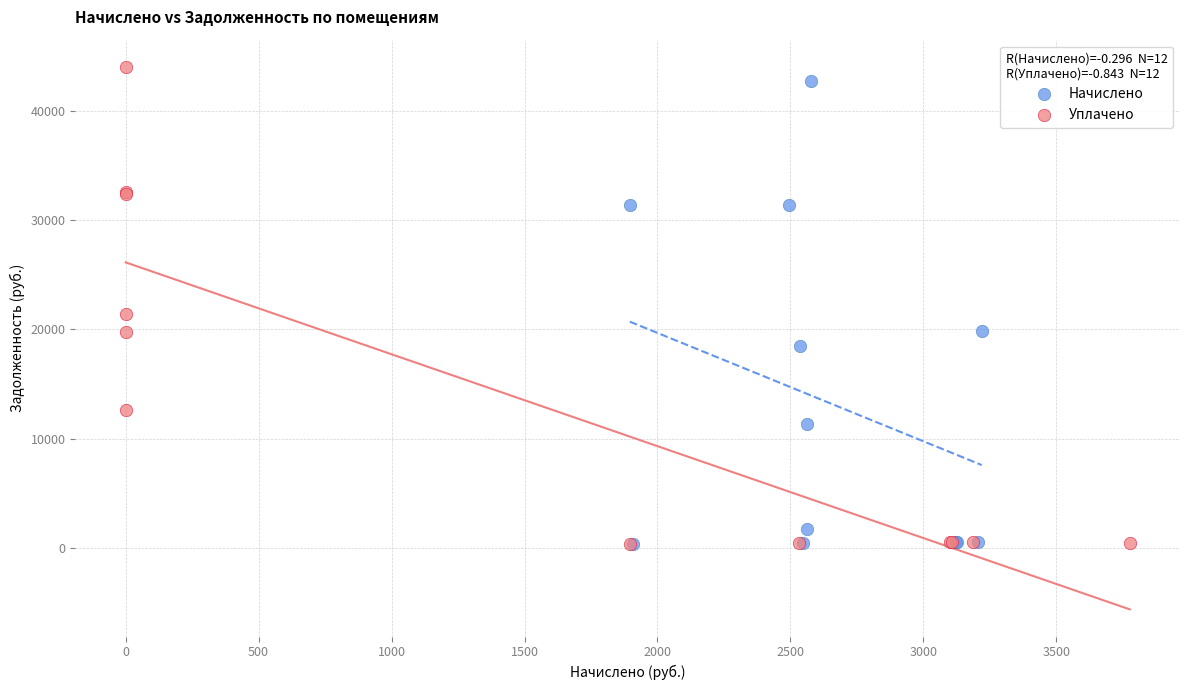

Which series has the widest spread of Y values?

Уплачено